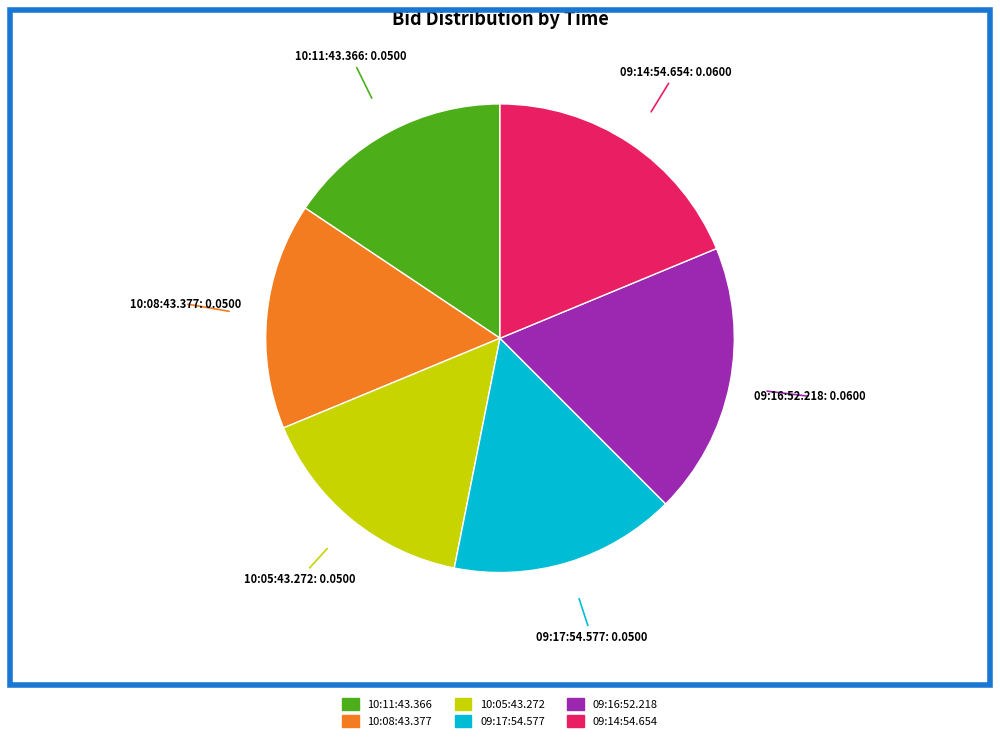

Does 10:05:43.272 represent more than half of the total?

No